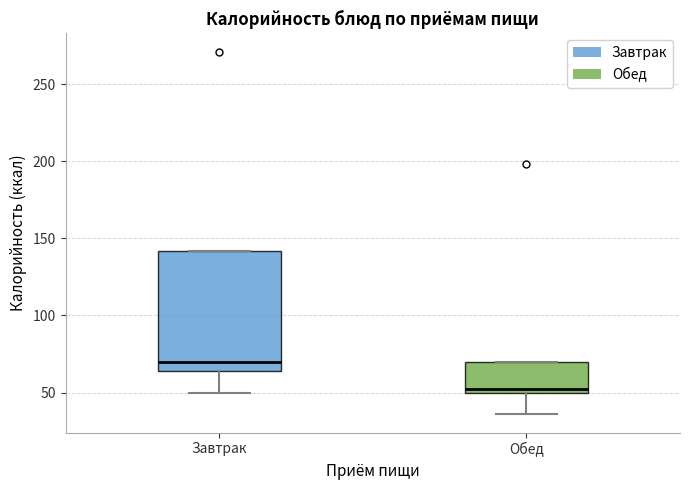

Reading left to right, read every box against the y-axis: the position of its median line, the range the box covers, and the ends of its whiskers. The values are not printed on the chart, so give them approximately, as read against the axis.

Завтрак: median 70, box 65 to 140, whiskers 50 to 140
Обед: median 50 (just above the box's lower edge), box 50 to 70, whiskers 35 to 70